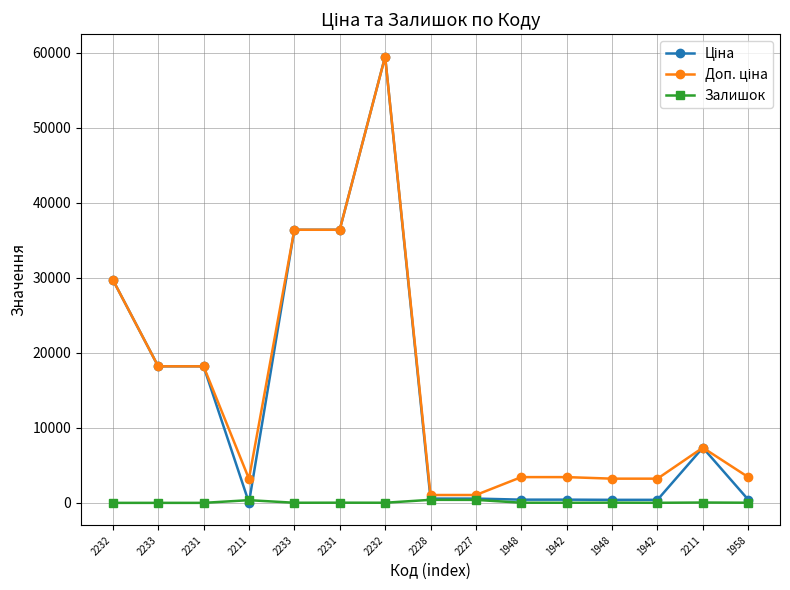

Where is Ціна nearest to the value 29777?

2232